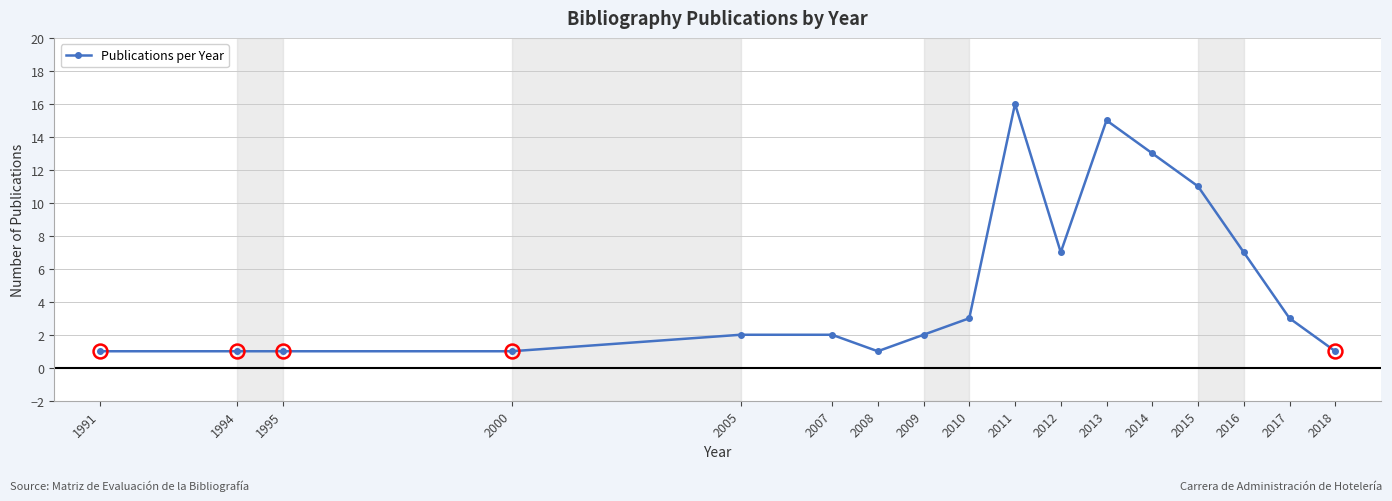

What is the change in value from 2005 to 2010?

+1